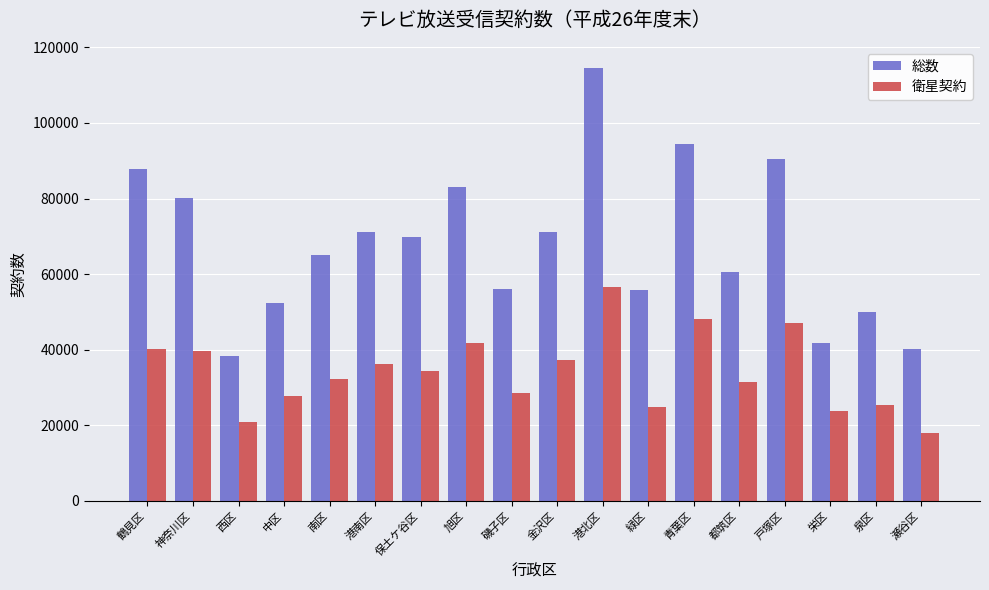

Which series has the largest total across all categories?

総数